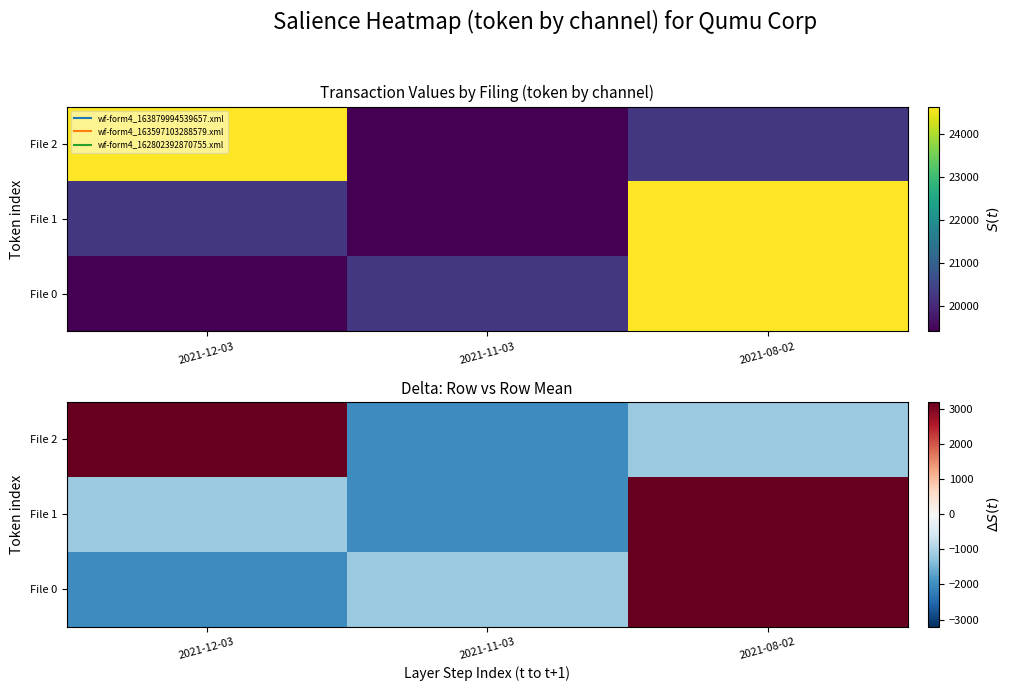

Which category has the lowest value in the File 1 series?

2021-11-03